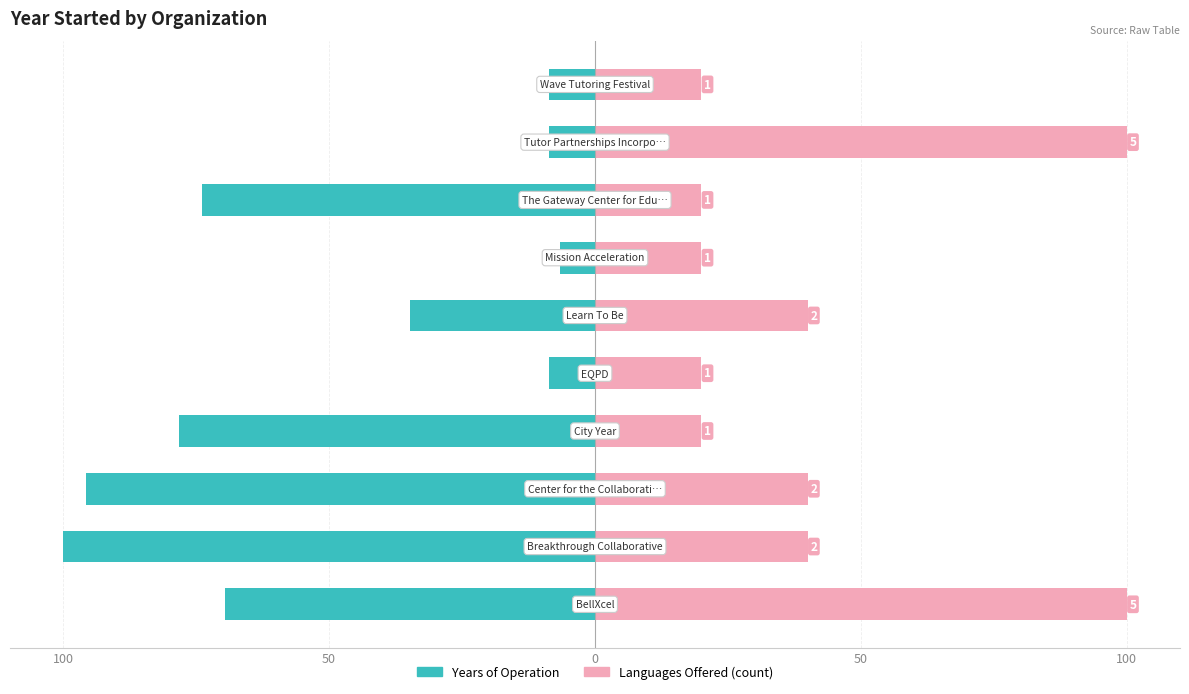

What are all the series names shown in the legend?

Years of Operation, Languages Offered (count)